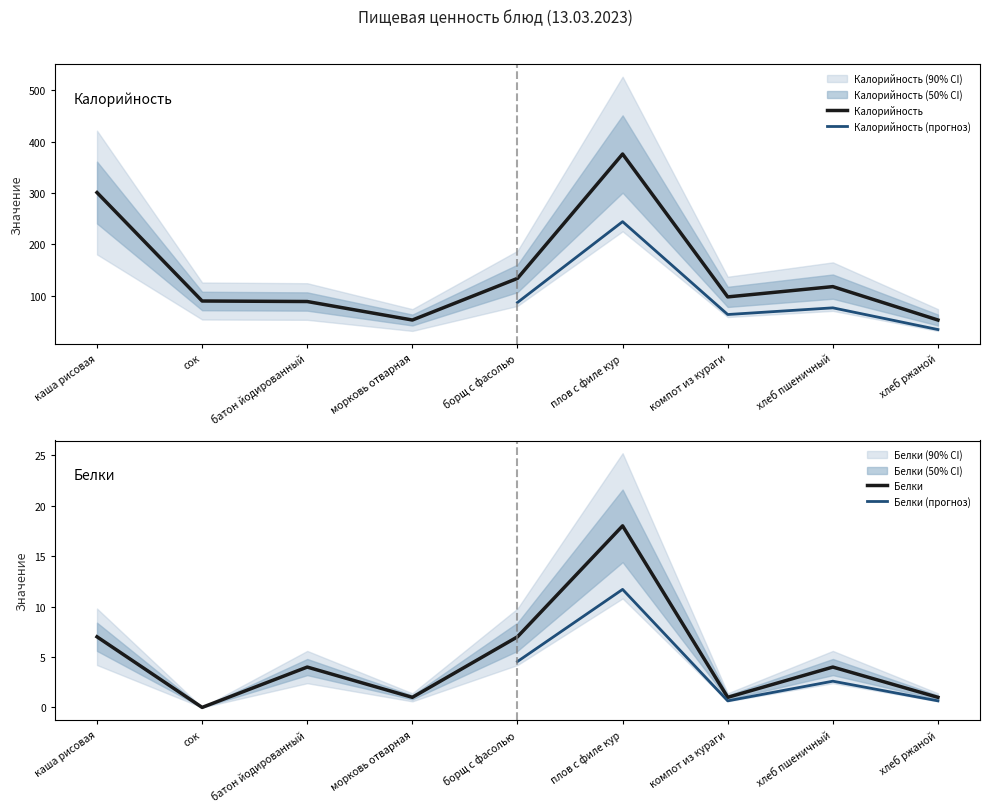

Which has a higher value, батон йодированный or морковь отварная?

батон йодированный